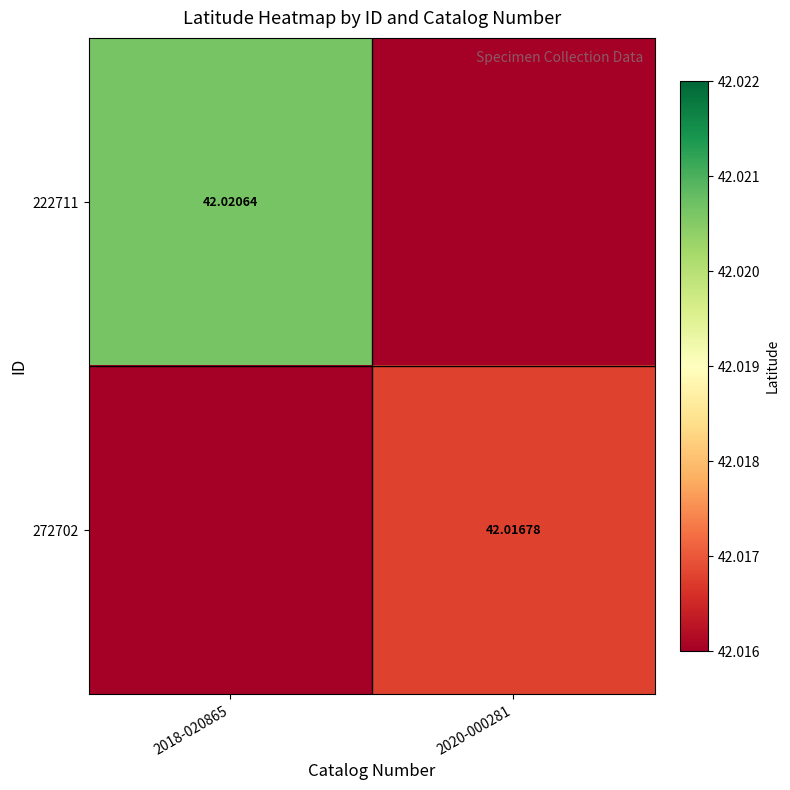

Where is 222711 nearest to the value 42?

2020-000281